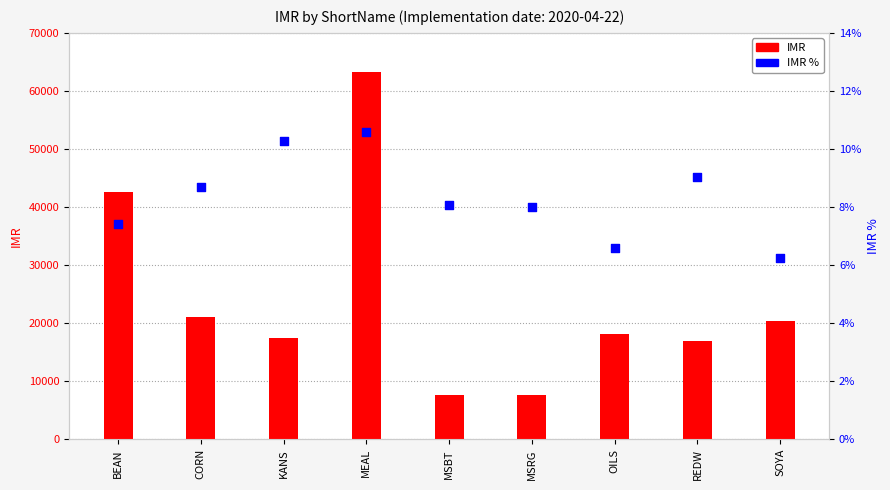

What is the total value across all series at BEAN?

42600.1